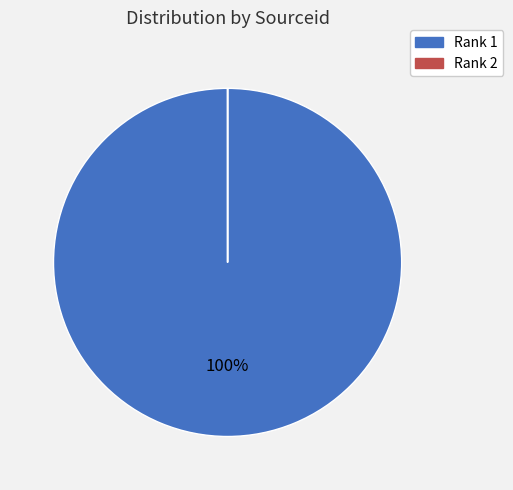

To the nearest percent, what is the average slice percentage?

50%